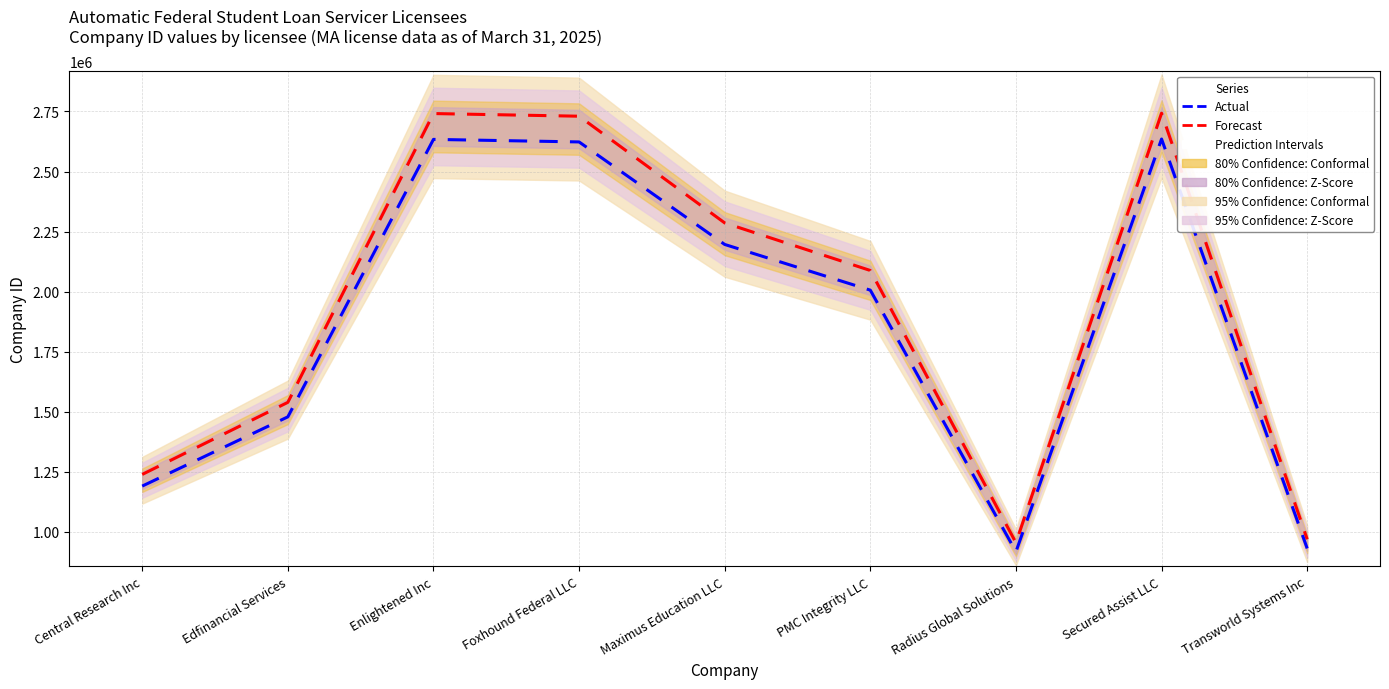

How many data points in Forecast are less than 2088217?

4